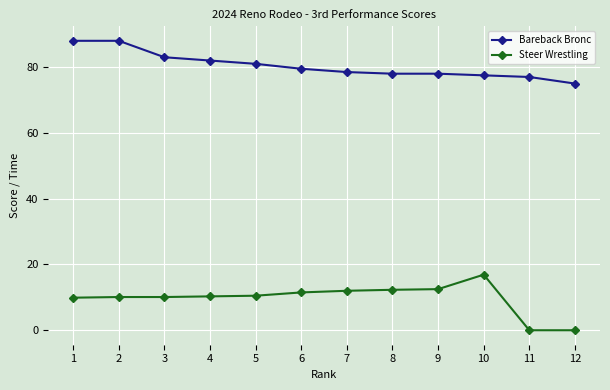

True or false: Steer Wrestling and Bareback Bronc cross at least once.

False